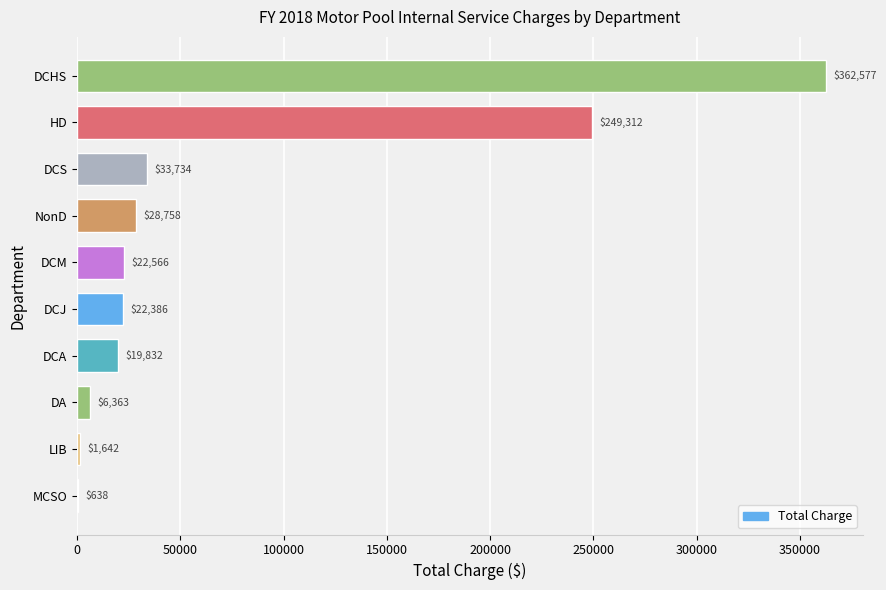

Which category has the highest value across all series?

DCHS